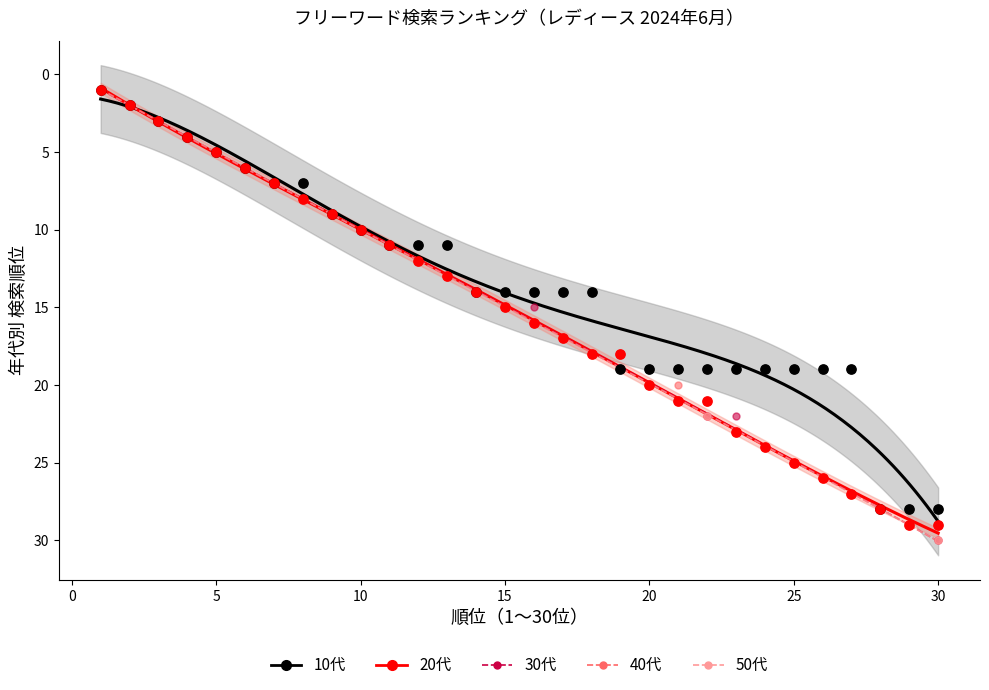

At how many categories does at least one series exceed 7?

23